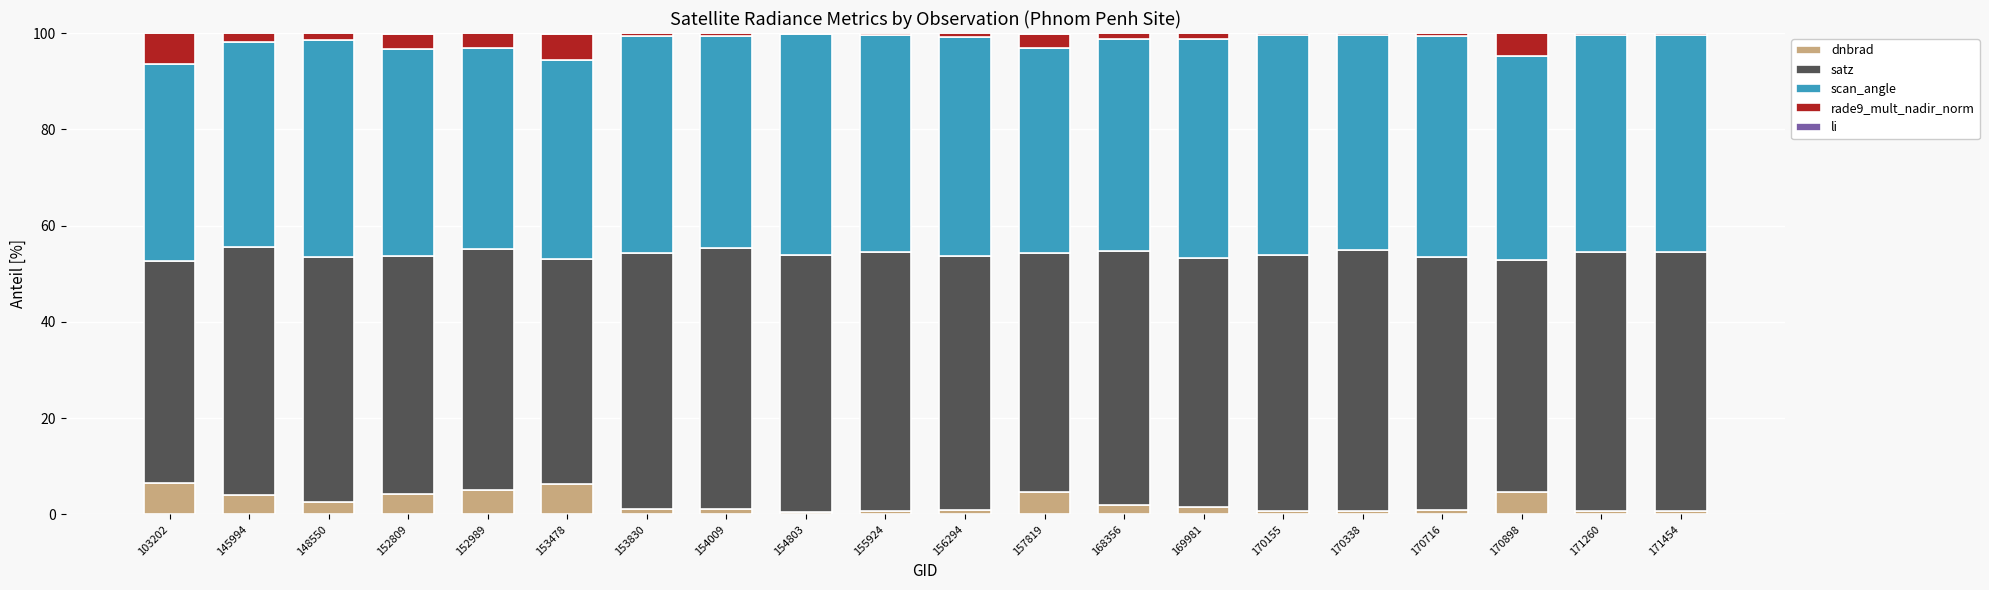

What is the maximum value for dnbrad?

6.4